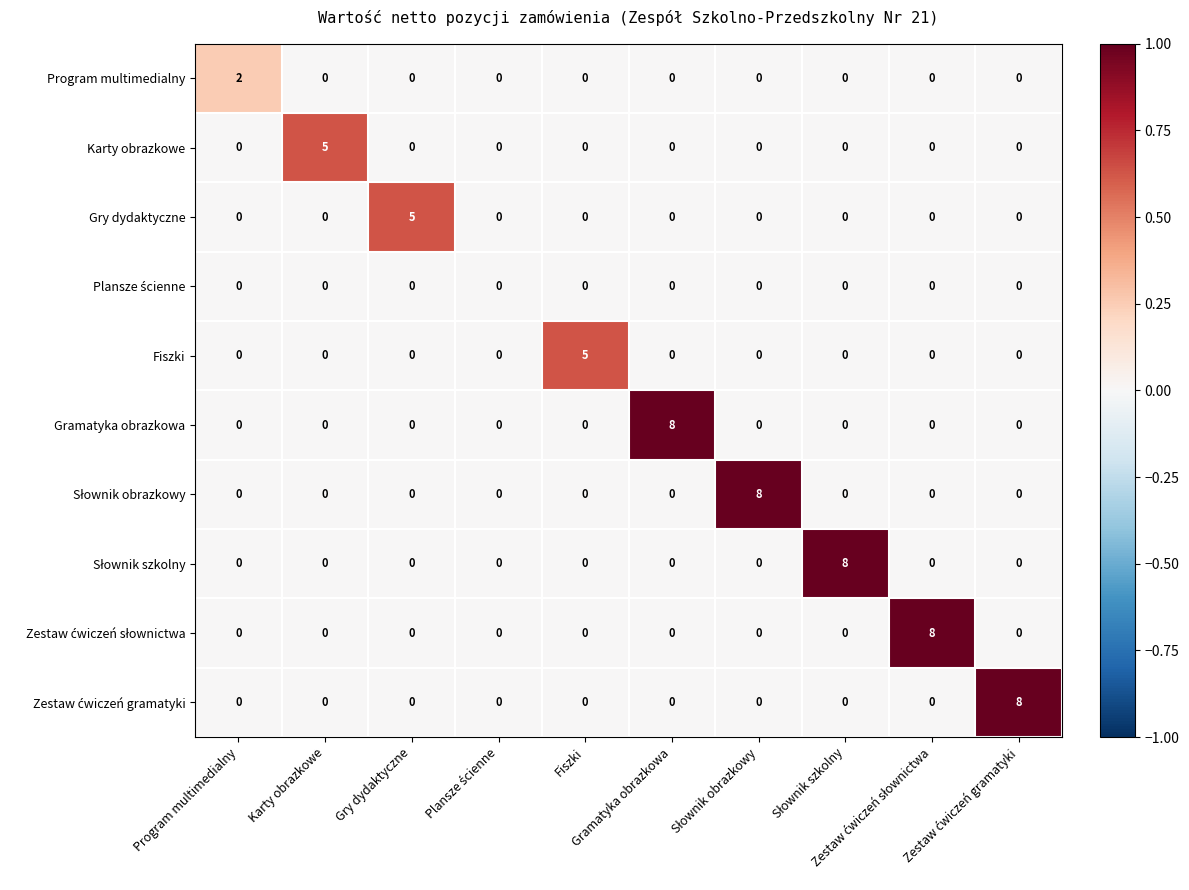

What is the greatest value displayed?

8